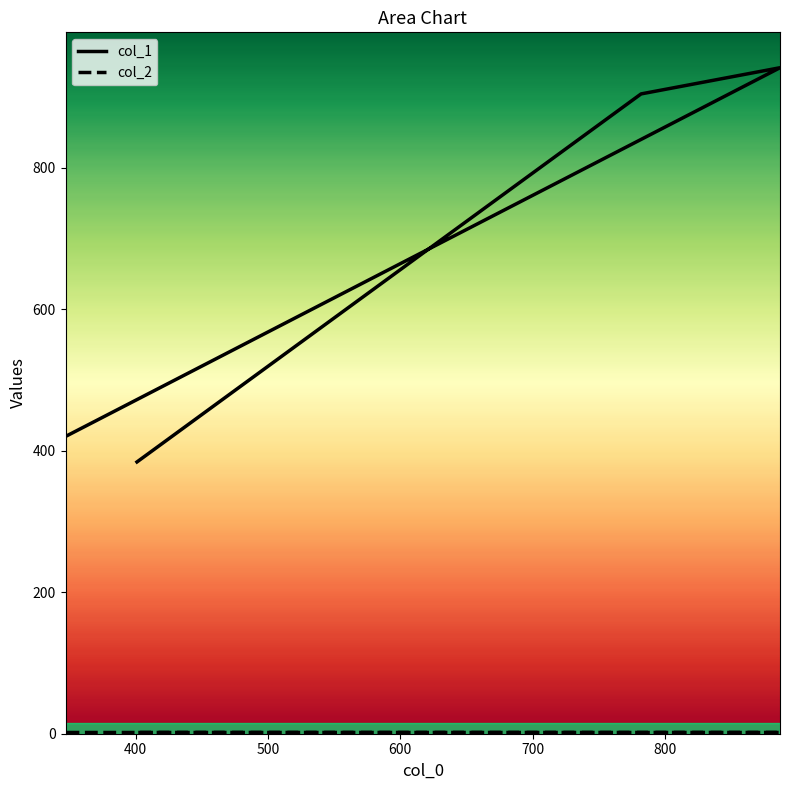

Approximately how many times larger is the value at 887 compared to 401?

2.5